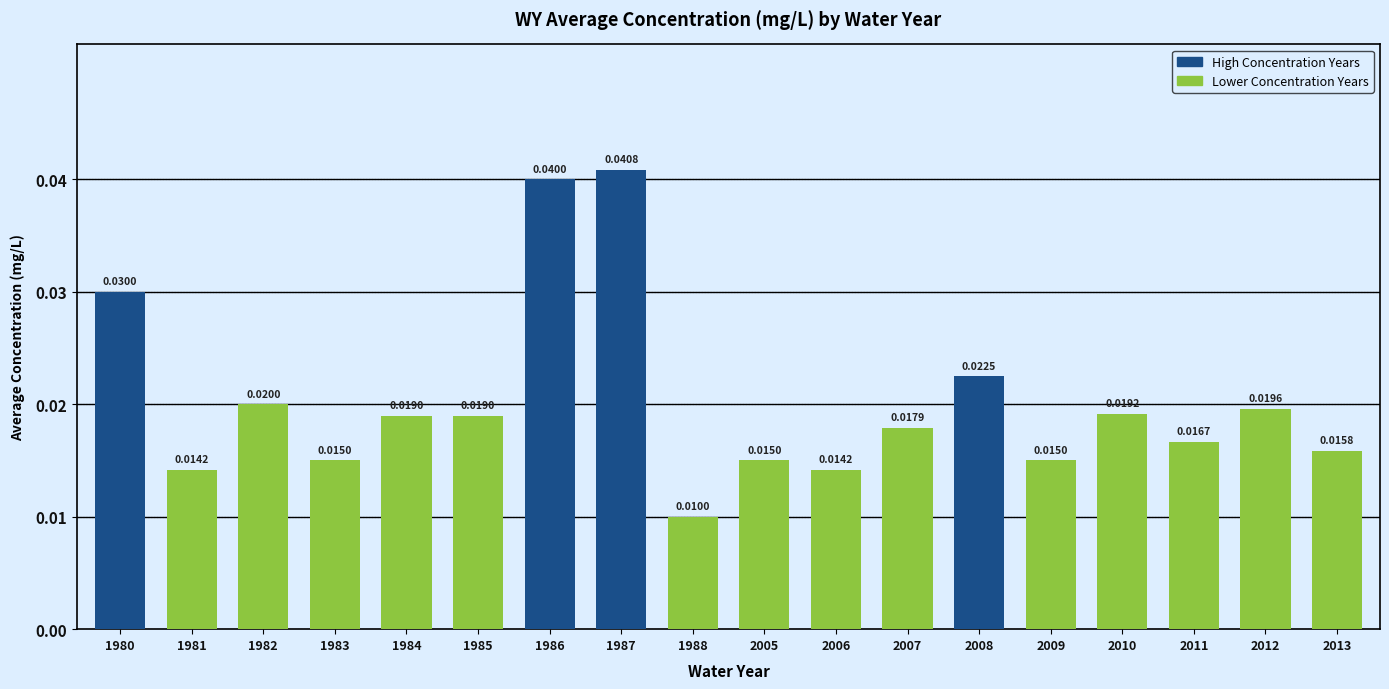

What is the sum of all values?

0.4